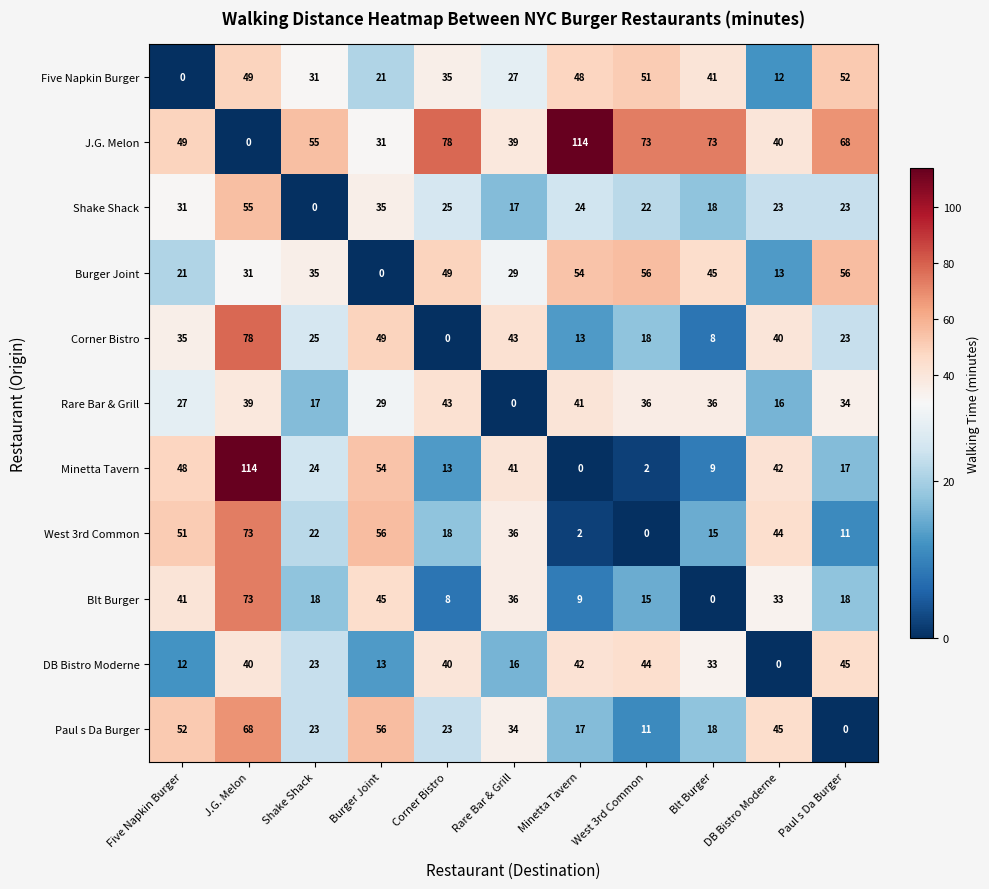

What is the spread (max minus min) of values at Shake Shack?

55